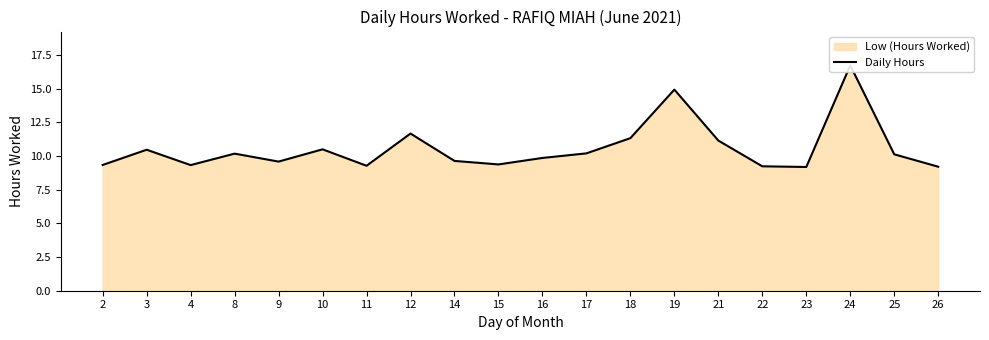

What is the average value?

10.6